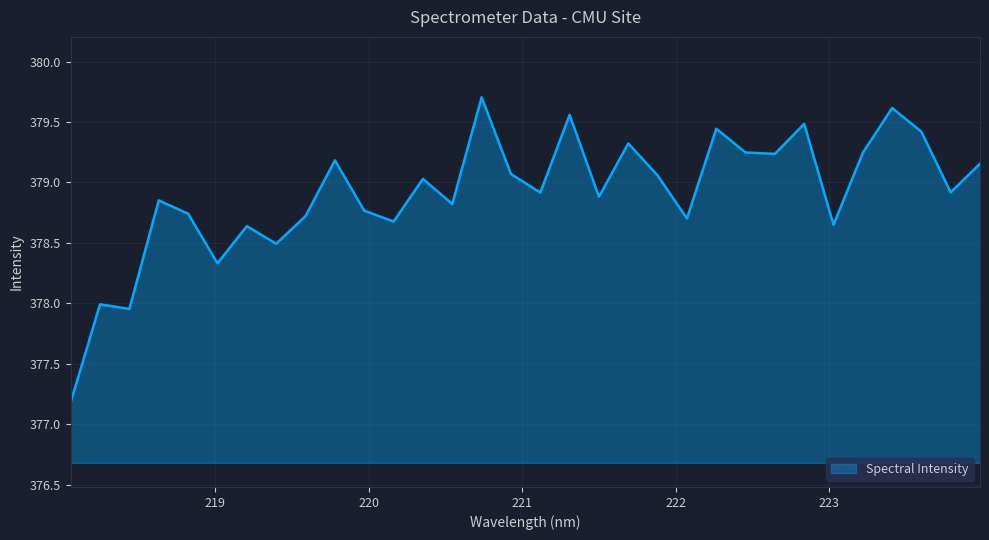

What is the smallest value displayed?

377.2